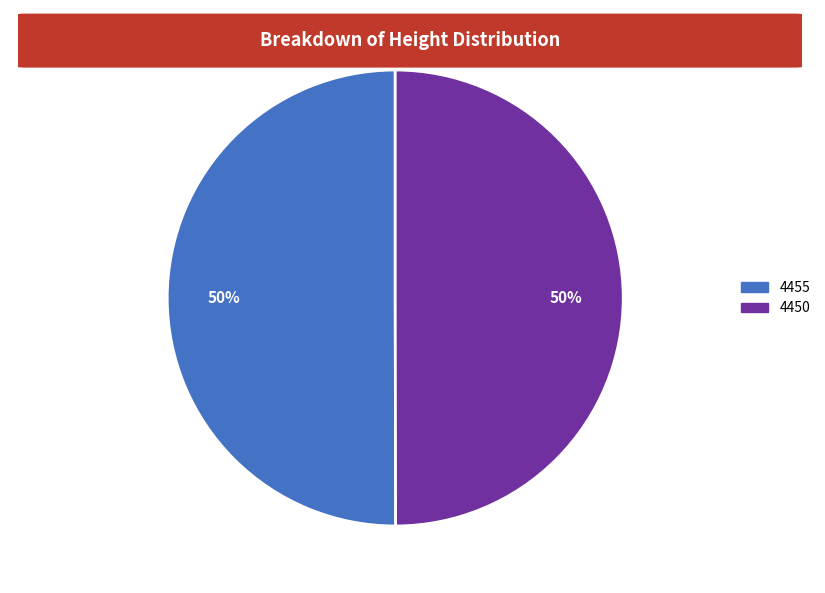

Is the sum of 4450 and 4455 greater than half?

Yes